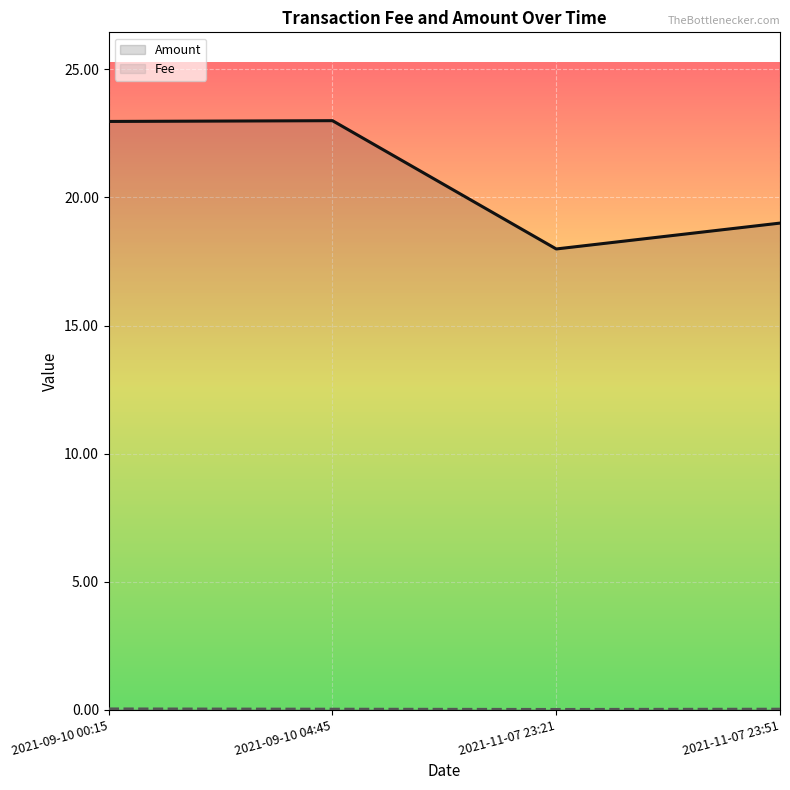

True or false: Amount and Fee intersect in this chart.

False